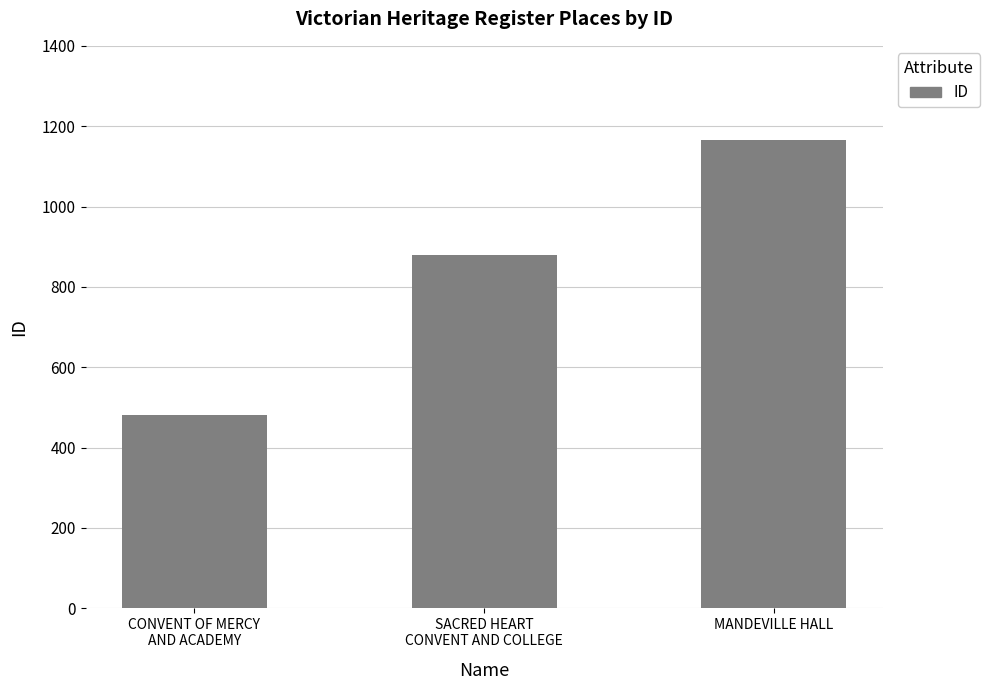

Does the chart contain stacked bars?

No